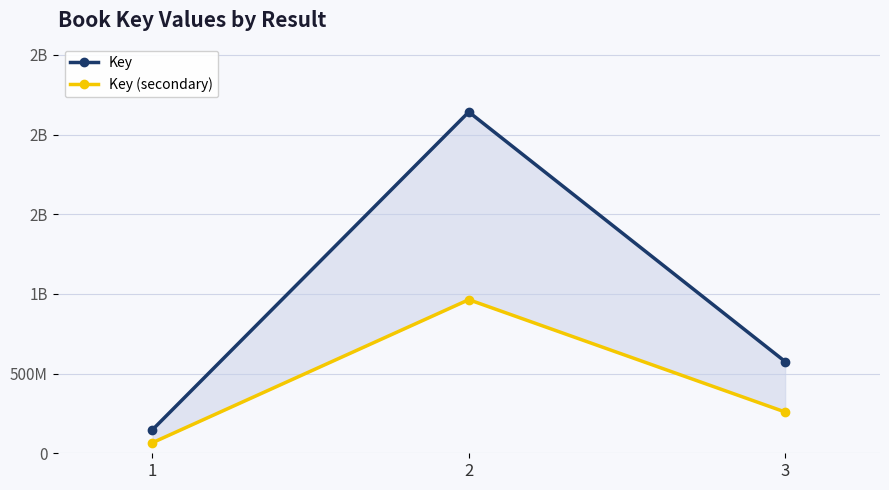

Is this an area chart (filled region under the line)?

No